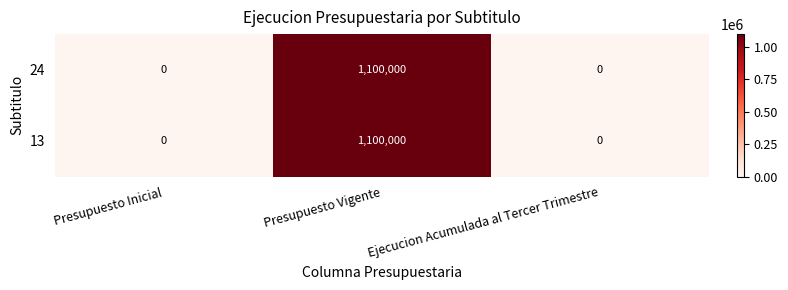

Count the 13 values in the range 0 to 1100000.

3